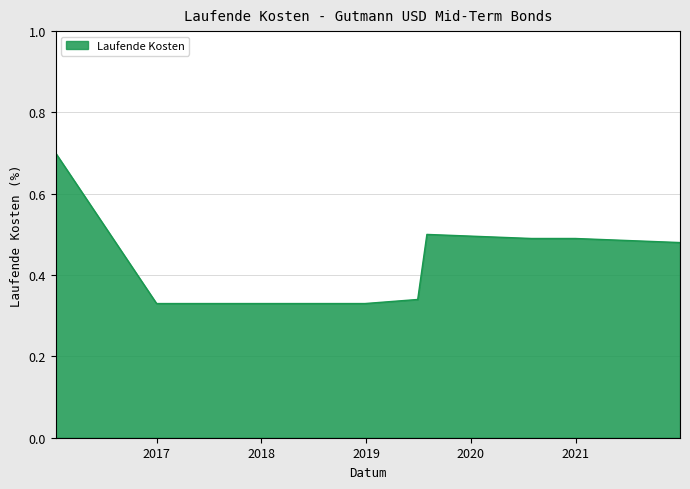

What is the difference between the maximum and minimum values?

0.4